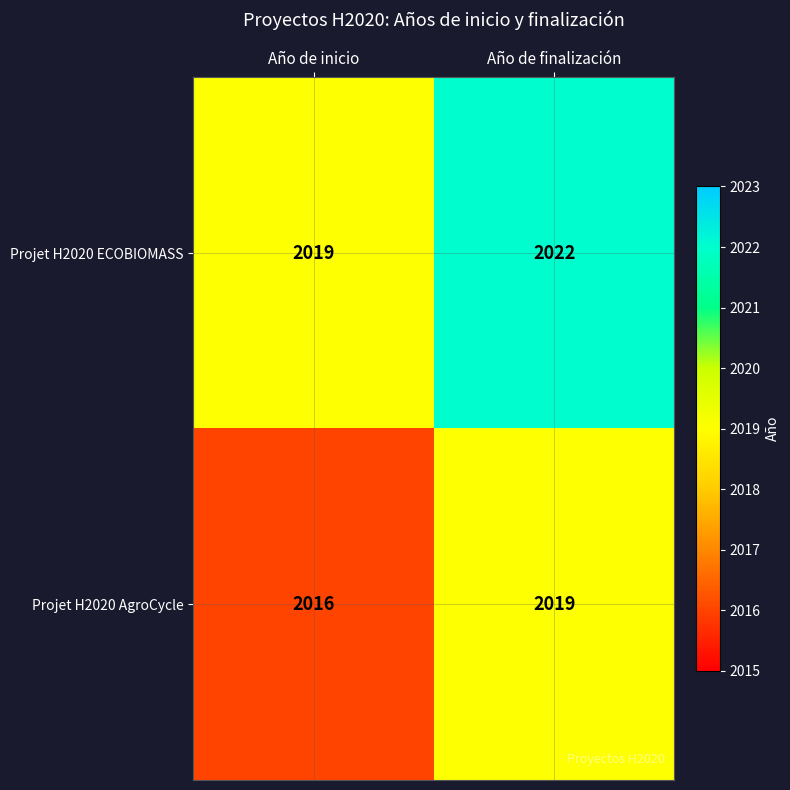

What is the sum of the Projet H2020 ECOBIOMASS values at Año de inicio and Año de finalización?

4041